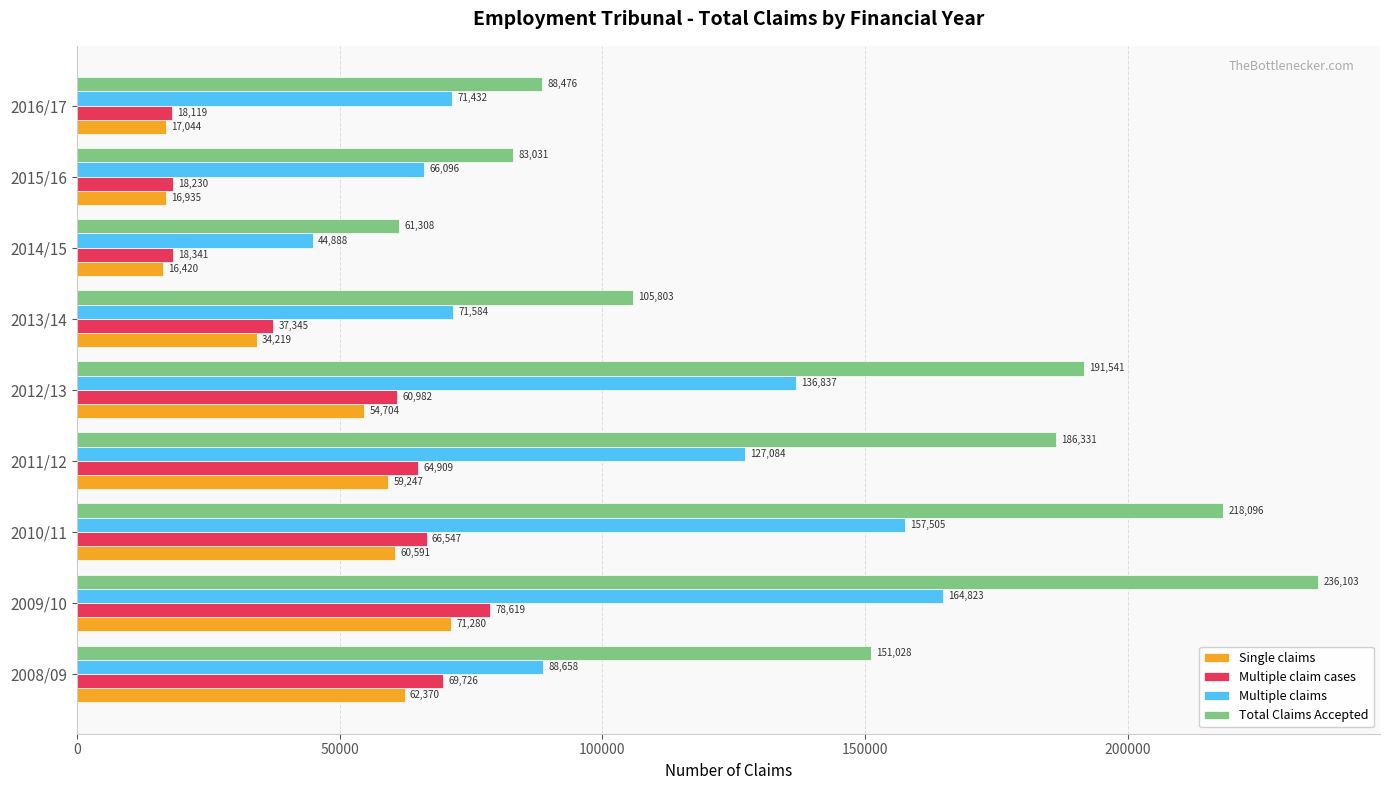

Which series has the largest range (max minus min)?

Total Claims Accepted